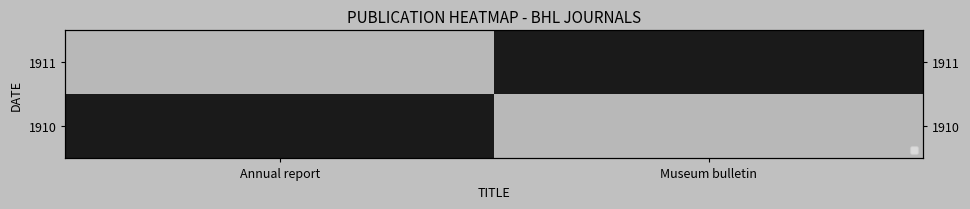

What is the spread (max minus min) of values at Annual report?

1